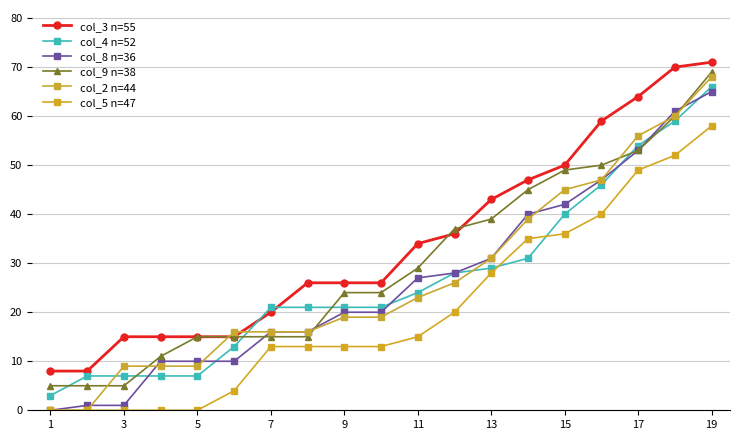

What is the average value of the col_9 n=38 series?

30